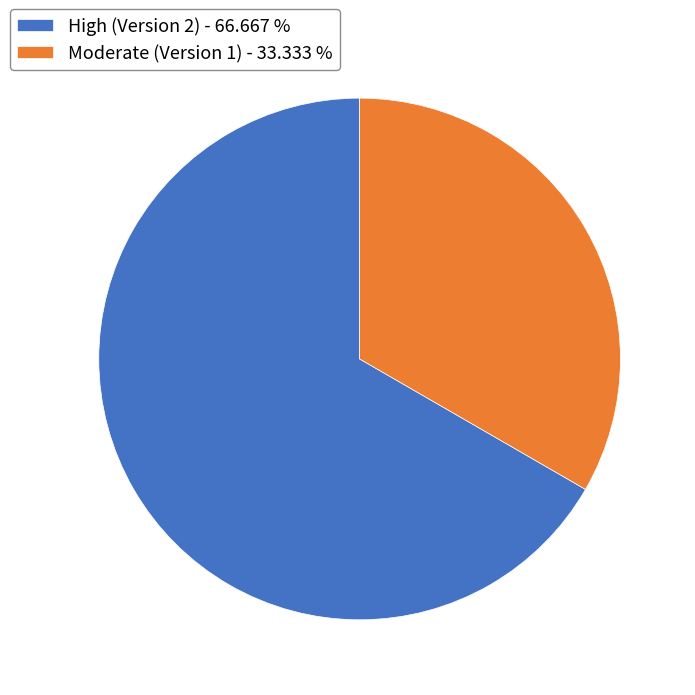

Rank the categories by value from highest to lowest.

High (Version 2) - 66.667 %, Moderate (Version 1) - 33.333 %